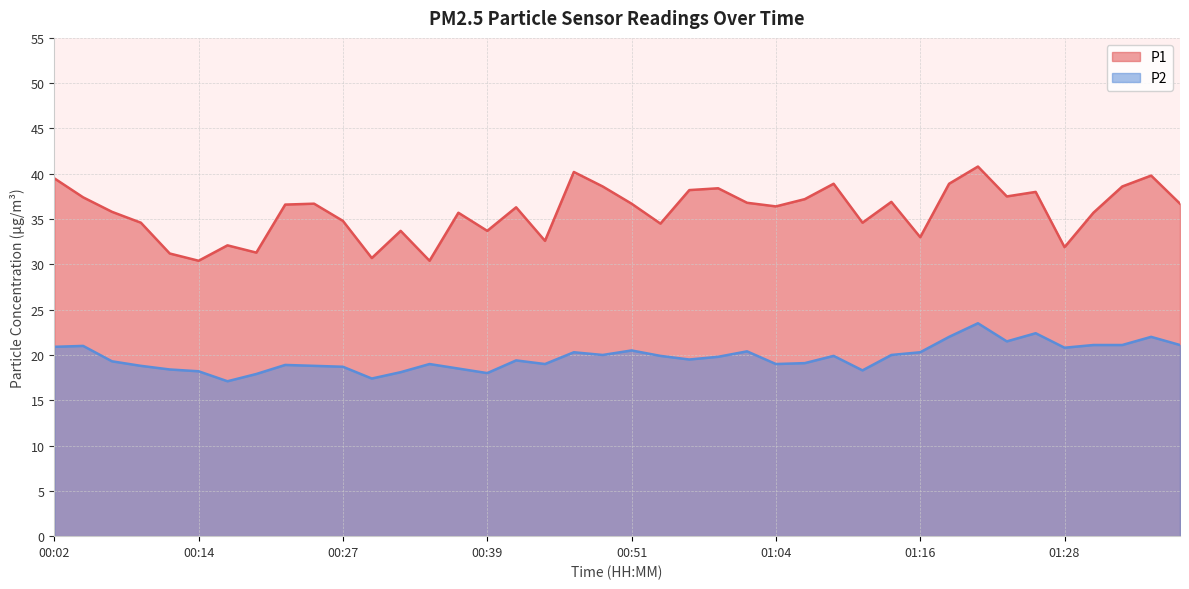

What position from the right is 01:31?

4